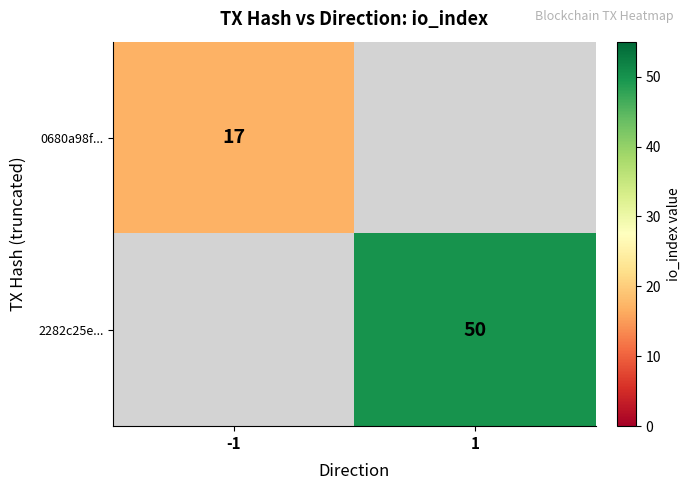

The value of 2282c25e... at 1 is 82. True or false?

False